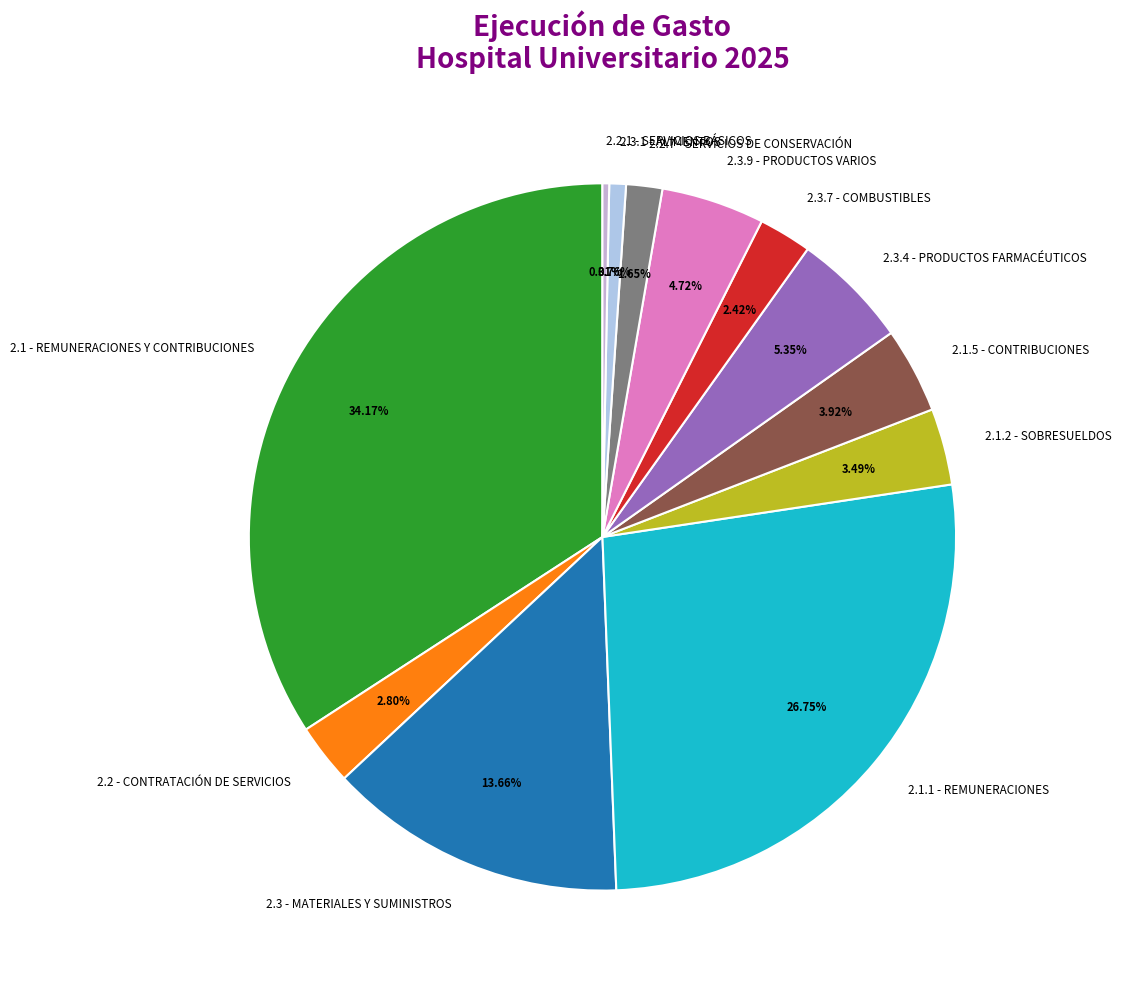

To the nearest percent, what portion does 2.1.5 - CONTRIBUCIONES represent?

4%